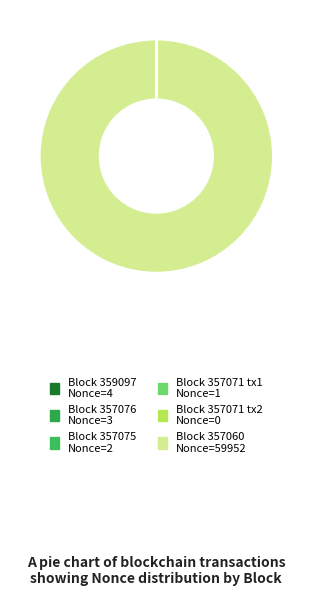

Which slice is the largest?

357060